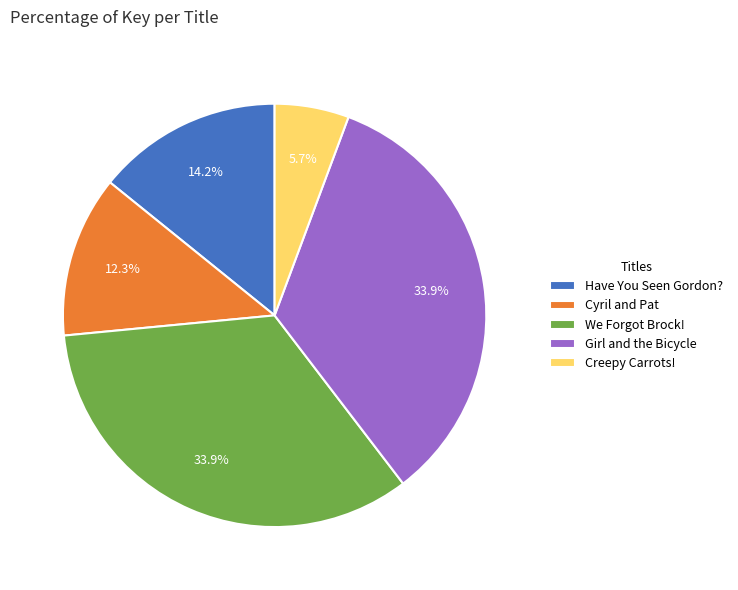

What percentage is the Creepy Carrots! slice, to the nearest percent?

6%